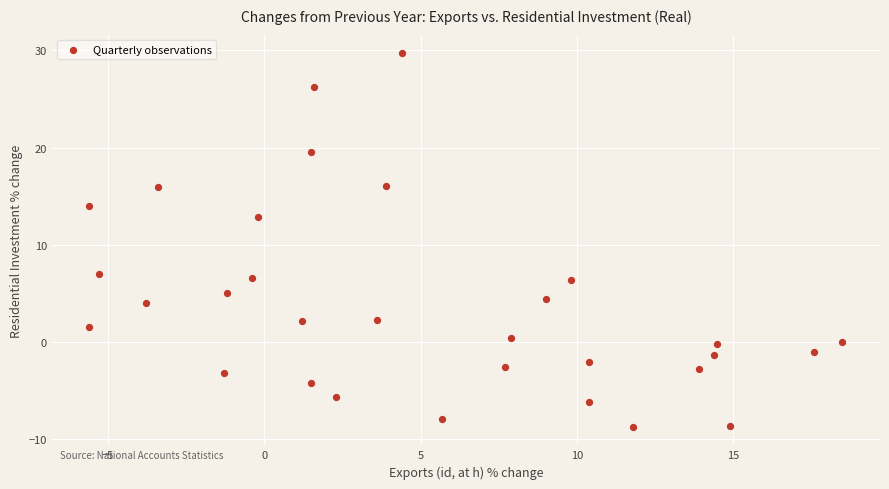

What is the range of X values (max minus min)?

24.1